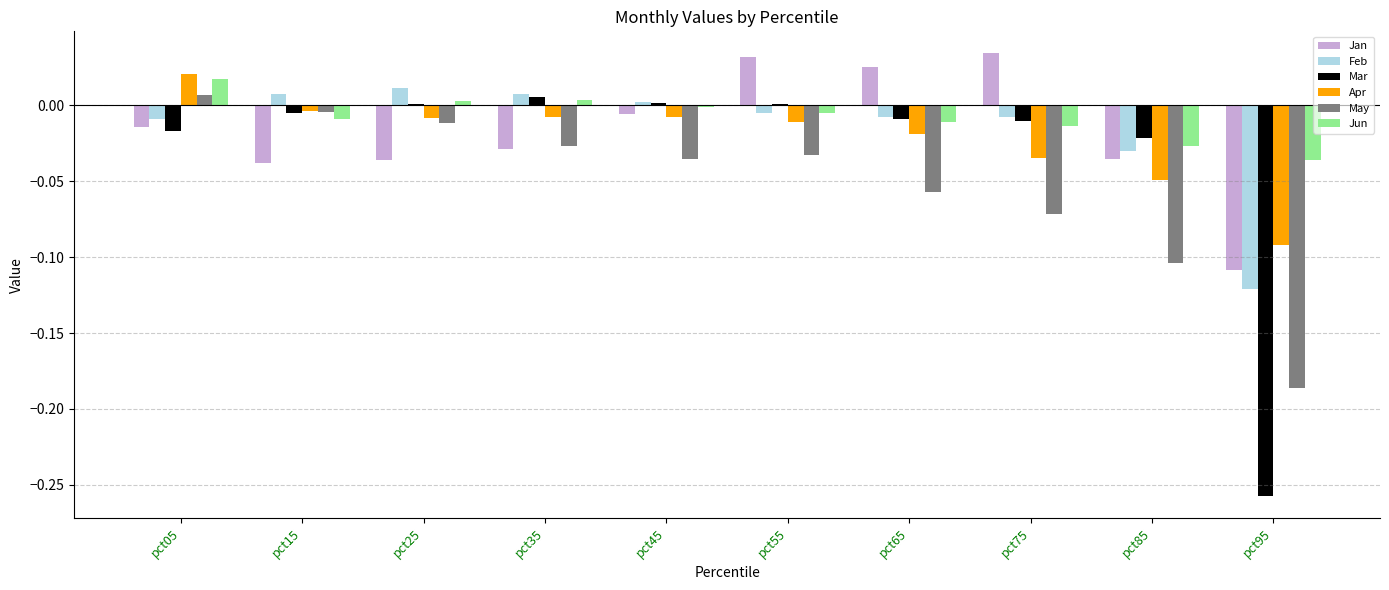

True or false: May has a value of -0.0 at pct35.

True